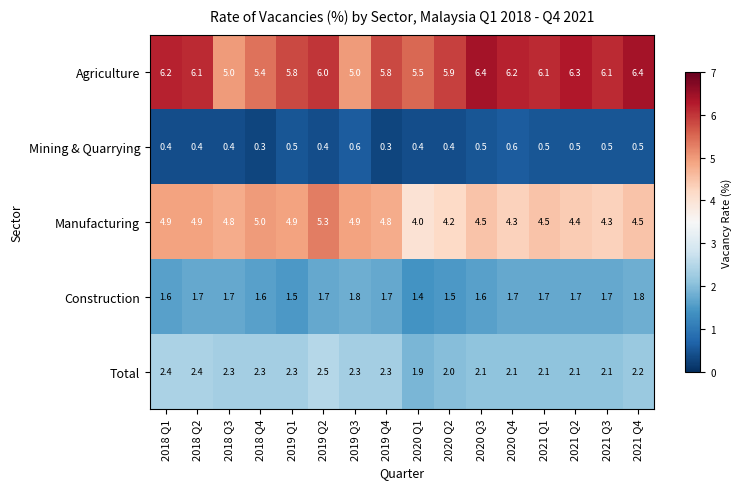

Which series has the largest total across all categories?

Agriculture